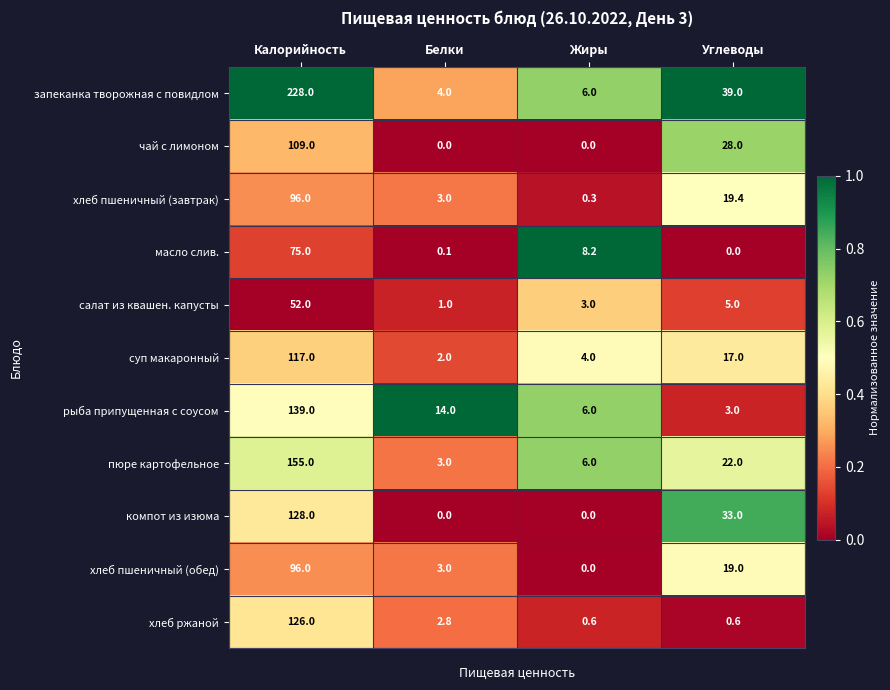

What is the average value of the хлеб пшеничный (завтрак) series?

29.7